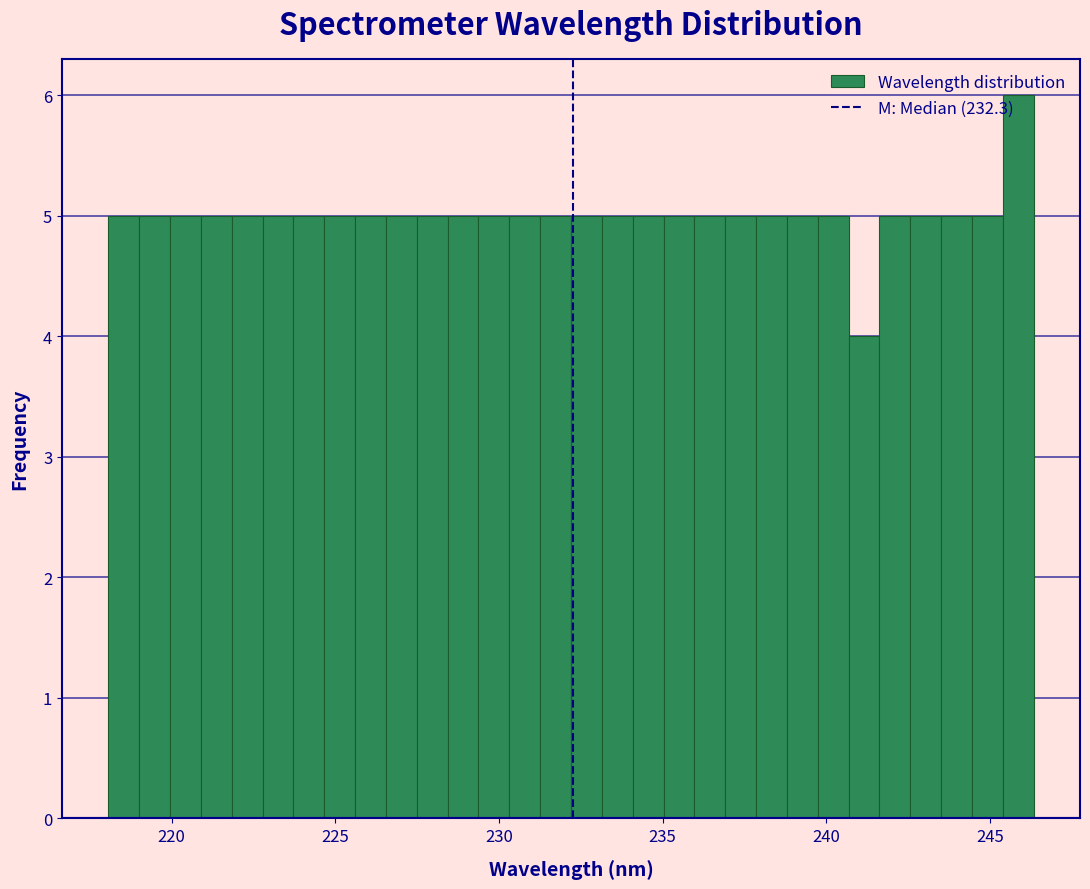

Read against the x-axis, roughly where is the centre of the tallest bar?

246.0